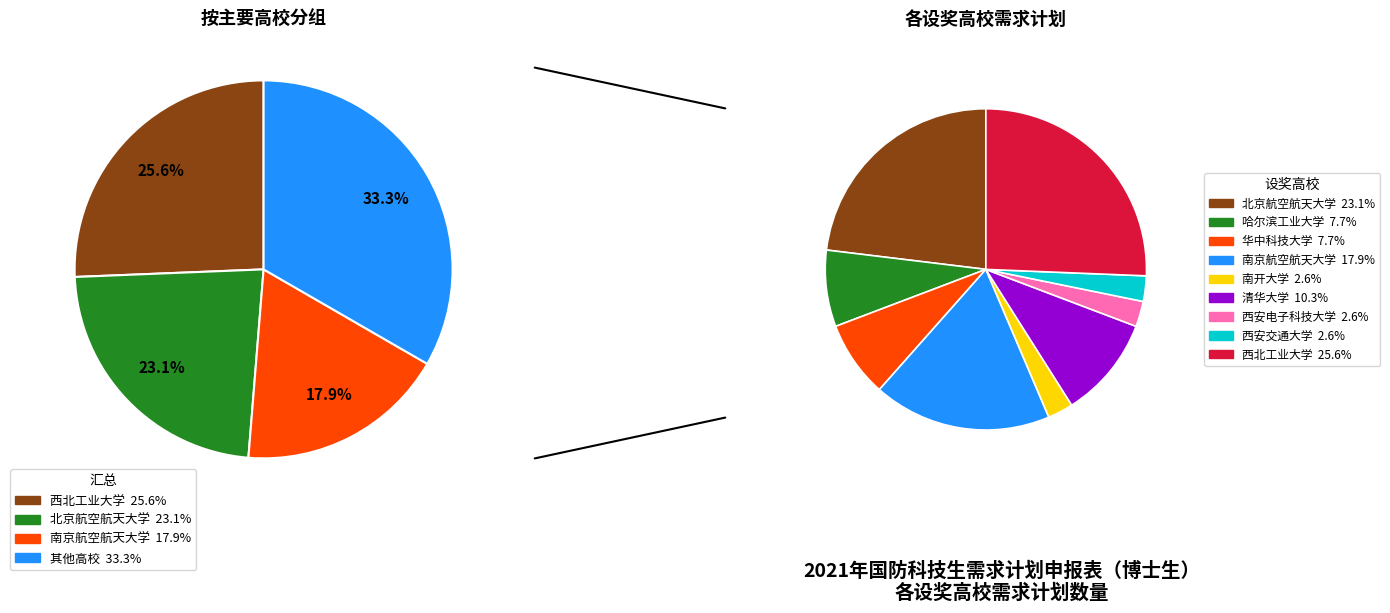

How many segments does this pie chart have?

9